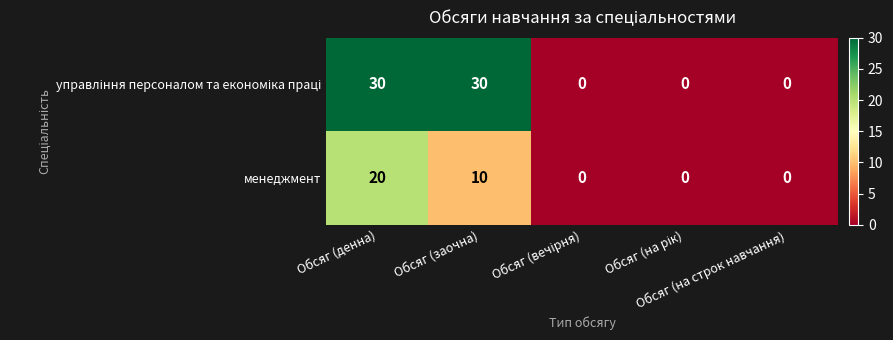

What is the difference between the maximum and minimum values in the менеджмент series?

20